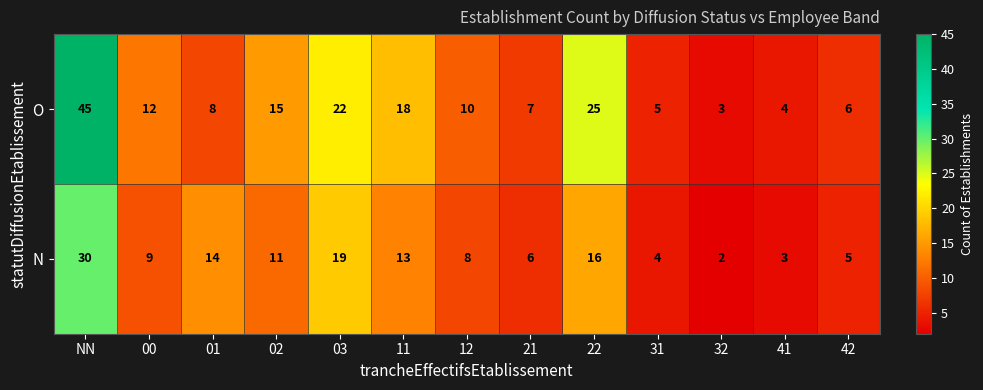

Is it true that N equals 5 at 42?

True